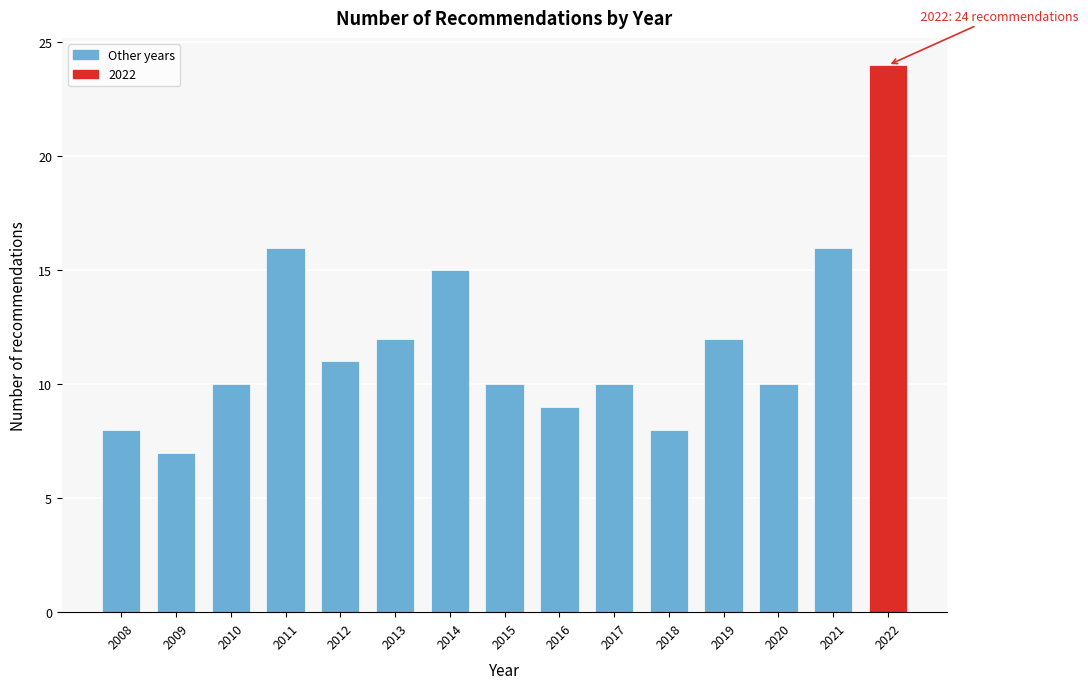

Reading left to right, extract all data points from this chart.

8	7	10	16	11	12	15	10	9	10	8	12	10	16	24